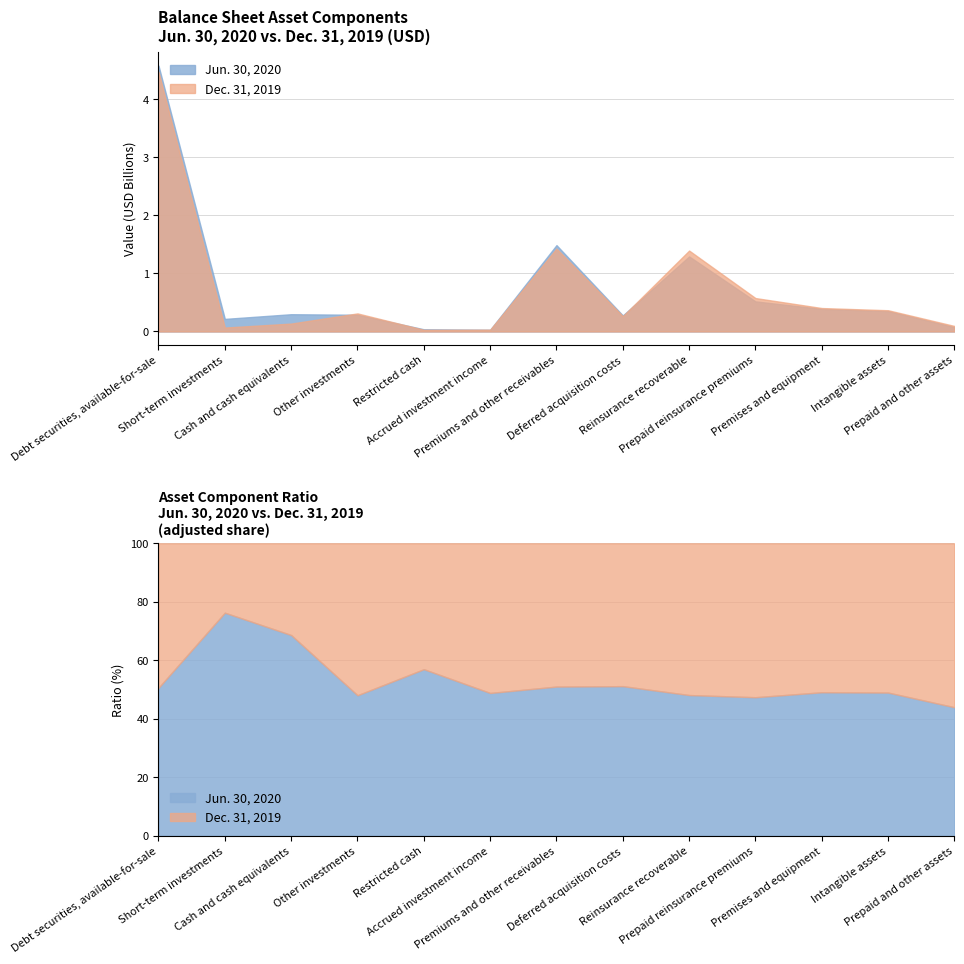

At how many categories does at least one series exceed 753545420?

3